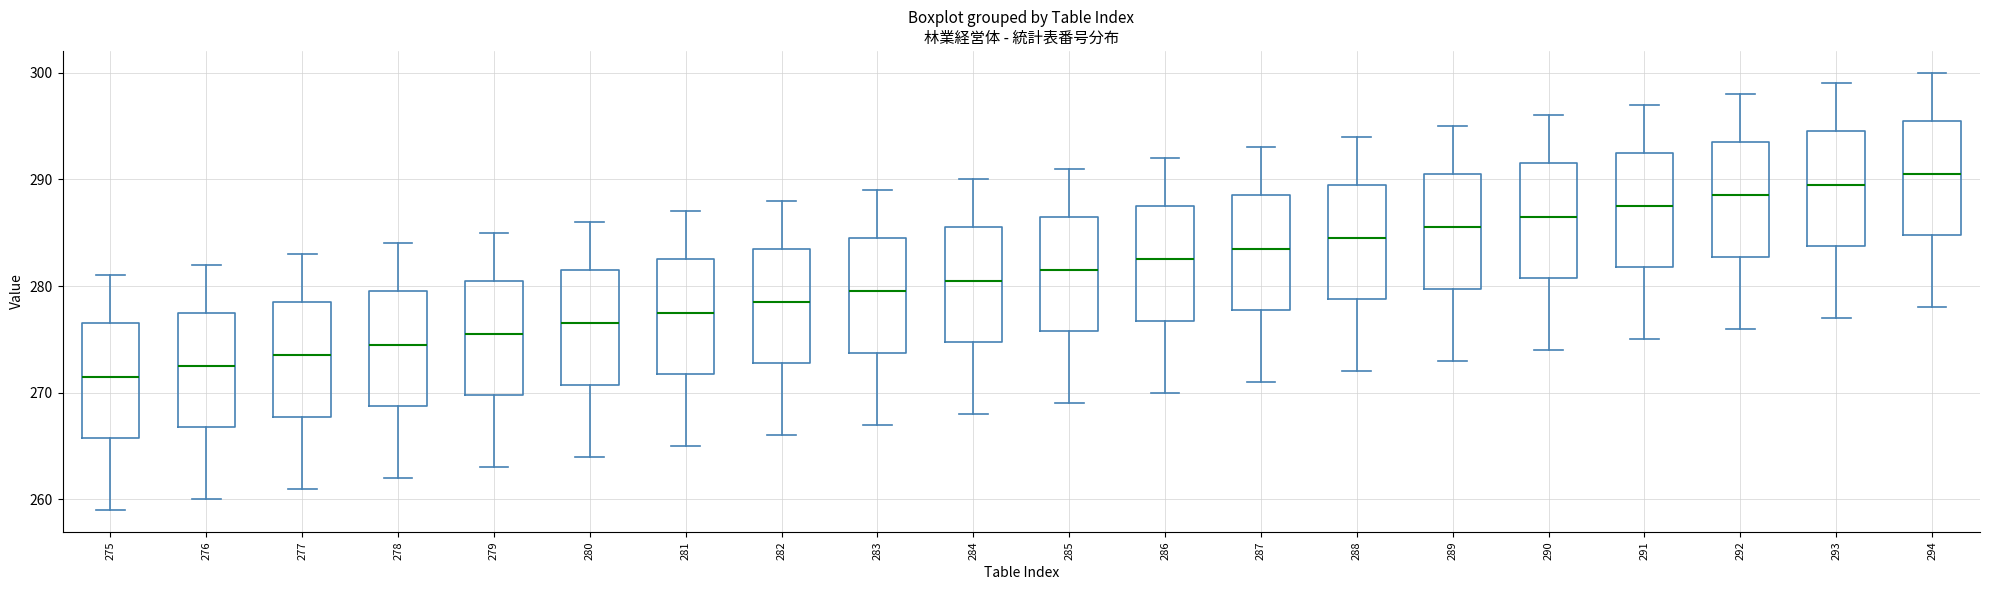

Reading left to right, read every box against the y-axis: the position of its median line, the range the box covers, and the ends of its whiskers. The values are not printed on the chart, so give them approximately, as read against the axis.

275: median 272, box 266 to 277, whiskers 259 to 281
276: median 273, box 267 to 278, whiskers 260 to 282
277: median 274, box 268 to 279, whiskers 261 to 283
278: median 275, box 269 to 280, whiskers 262 to 284
279: median 276, box 270 to 281, whiskers 263 to 285
280: median 277, box 271 to 282, whiskers 264 to 286
281: median 278, box 272 to 283, whiskers 265 to 287
282: median 279, box 273 to 284, whiskers 266 to 288
283: median 280, box 274 to 285, whiskers 267 to 289
284: median 281, box 275 to 286, whiskers 268 to 290
285: median 282, box 276 to 287, whiskers 269 to 291
286: median 283, box 277 to 288, whiskers 270 to 292
287: median 284, box 278 to 289, whiskers 271 to 293
288: median 285, box 279 to 290, whiskers 272 to 294
289: median 286, box 280 to 291, whiskers 273 to 295
290: median 287, box 281 to 292, whiskers 274 to 296
291: median 288, box 282 to 293, whiskers 275 to 297
292: median 289, box 283 to 294, whiskers 276 to 298
293: median 290, box 284 to 295, whiskers 277 to 299
294: median 291, box 285 to 296, whiskers 278 to 300